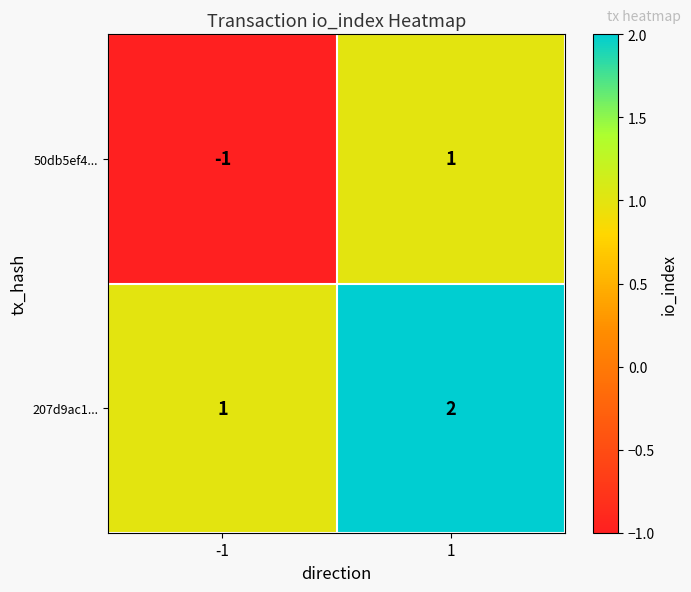

At which category is the sum across all series the highest?

1